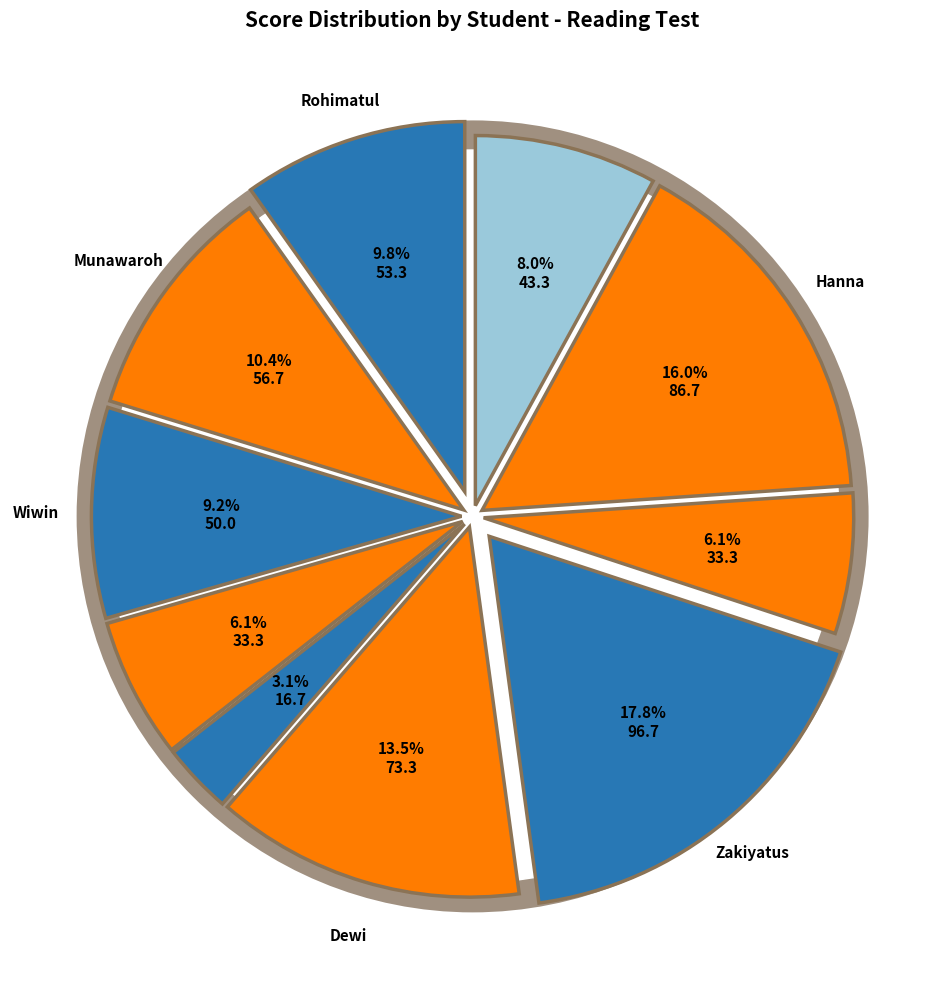

Rank the categories by value from highest to lowest.

Zakiyatus, Hanna, Dewi, Munawaroh, Rohimatul, Wiwin, Isnaini, Nafissatur, Asya, Nila